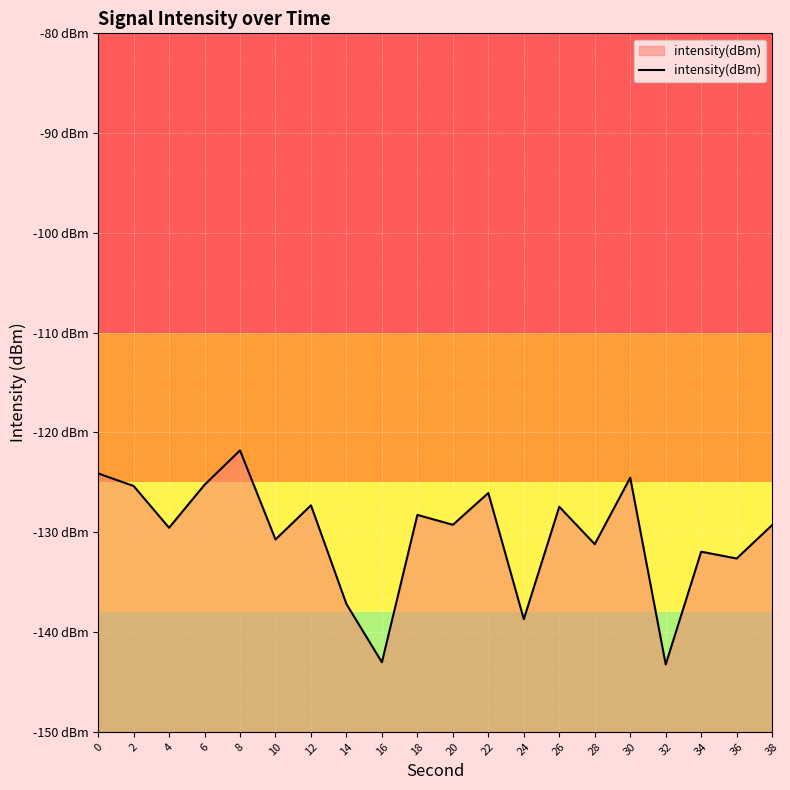

Where is the first local maximum?

8